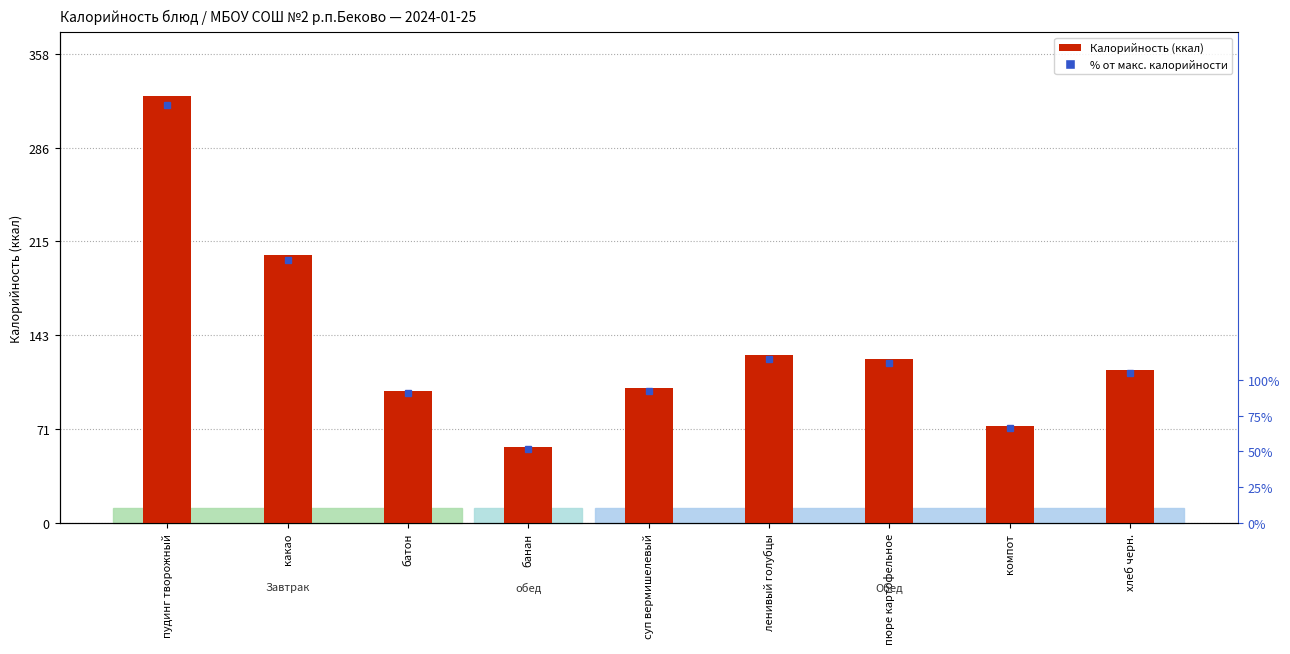

List the labels in order of value, smallest first.

банан, компот, батон, суп вермишелевый, хлеб черн., пюре картофельное, ленивый голубцы, какао, пудинг творожный